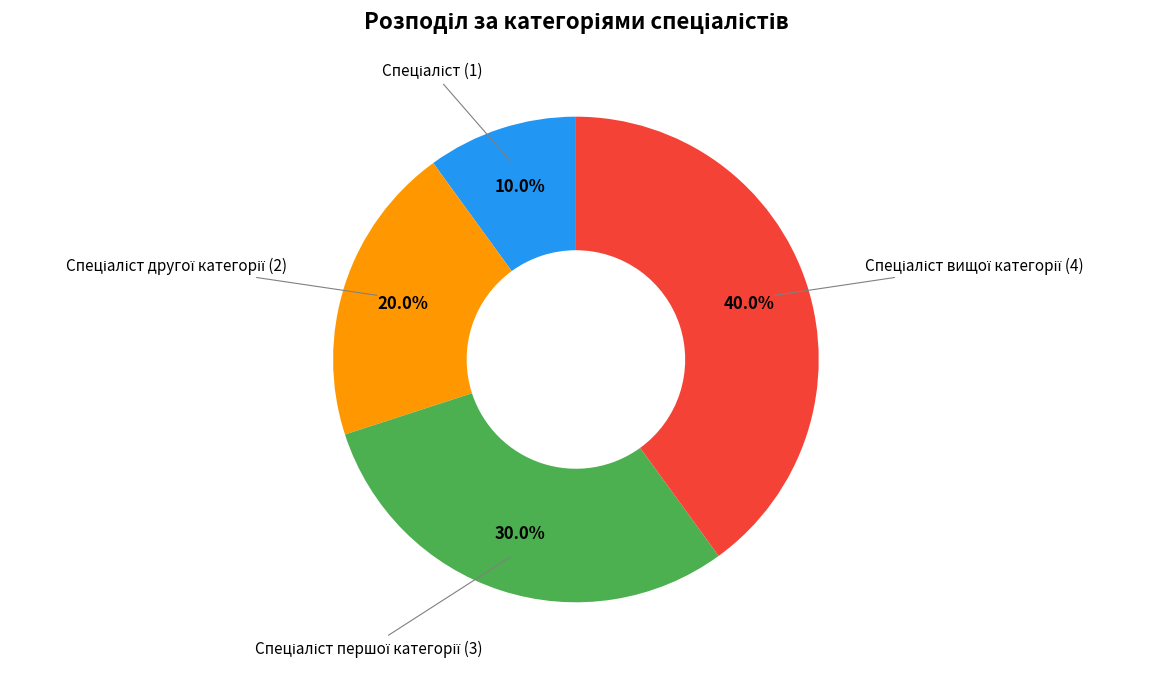

Is there a majority slice in this chart?

No